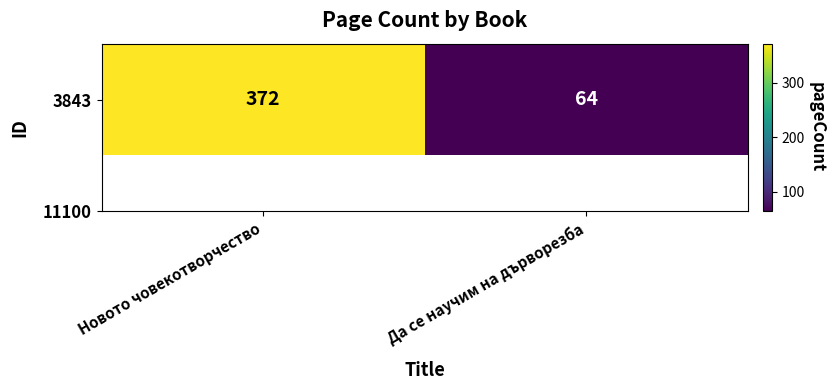

Which label corresponds to the largest value in the chart?

Новото човекотворчество